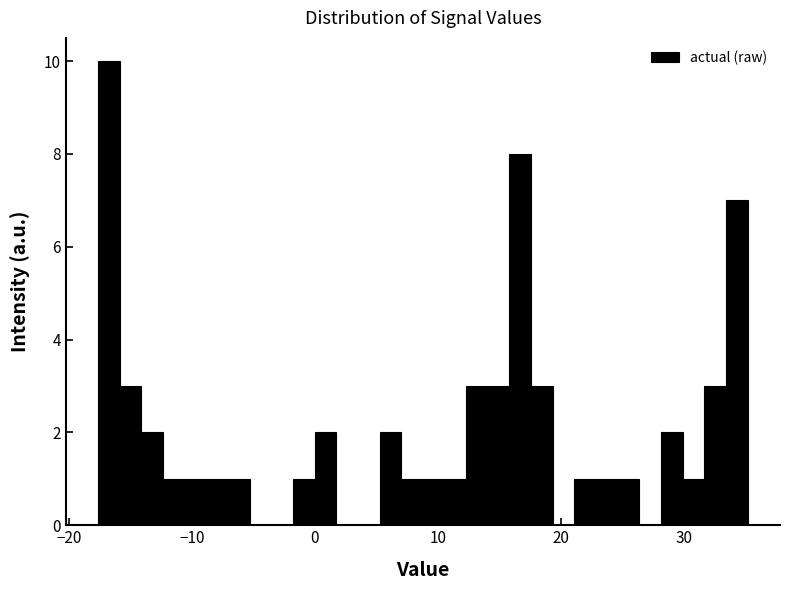

Around what value on the x-axis is the tallest bar? Give the approximate position of its centre, as read against the axis.

-17